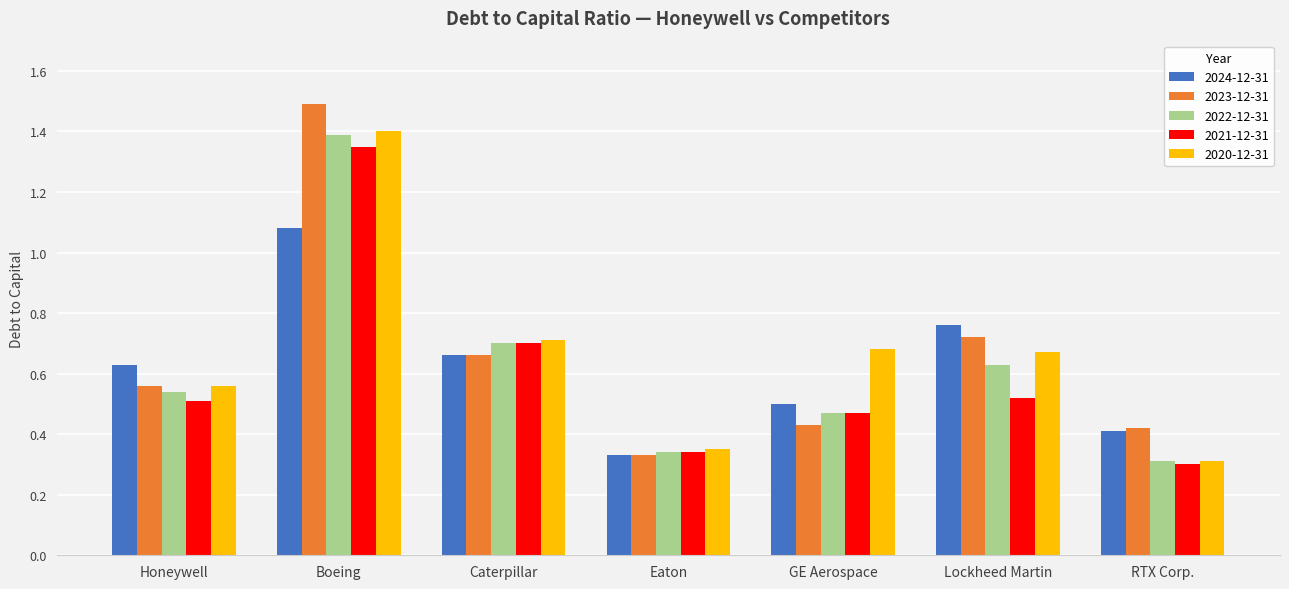

At how many categories does at least one series exceed 1?

1